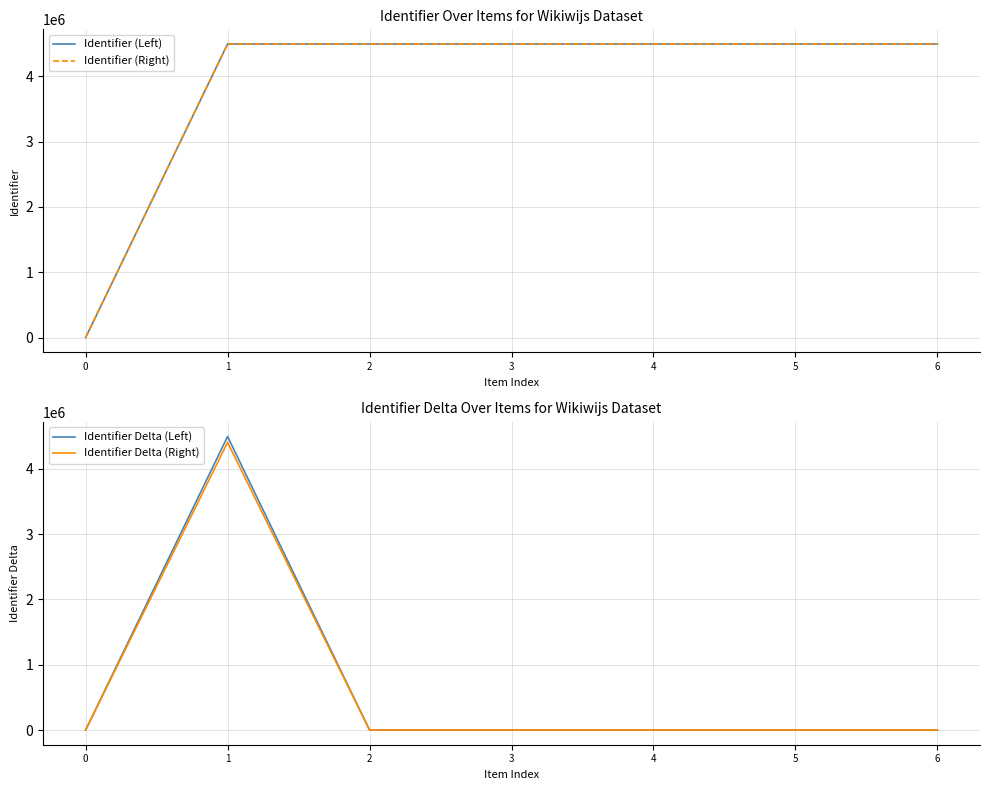

What is the sum of all Identifier Delta (Left) values?

4491990.0